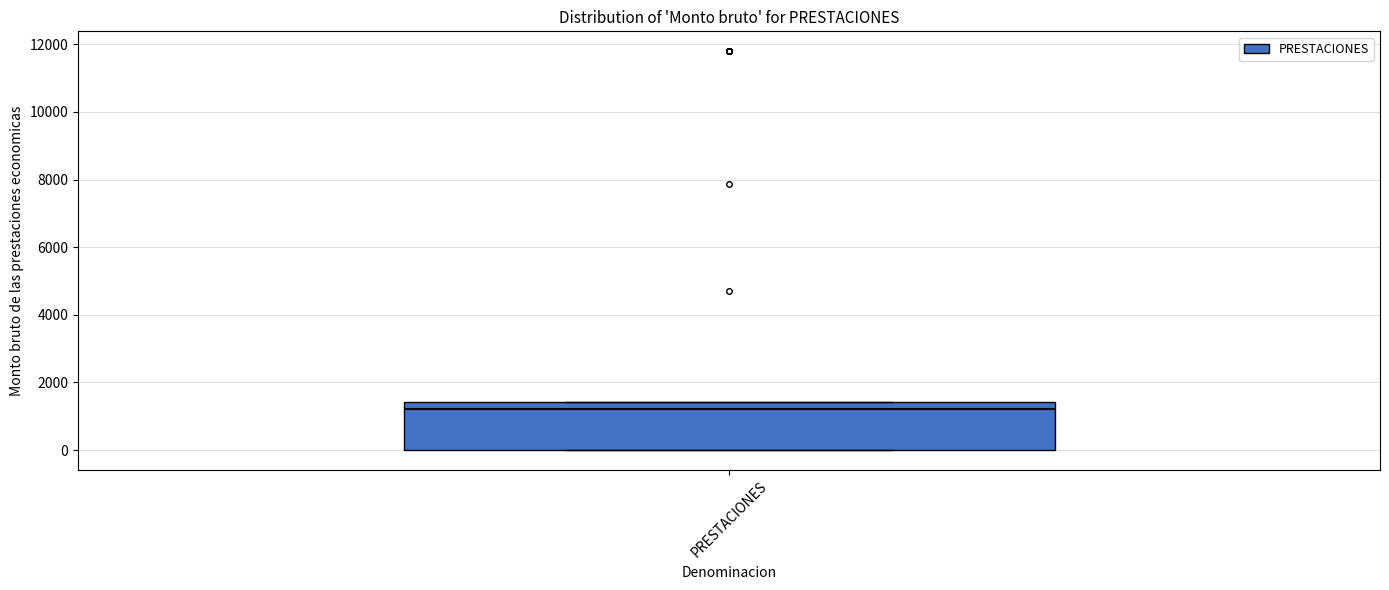

Transcribe this box plot: give where the median line is, the range the box spans, and where the two whiskers end, as read against the y-axis. The values are not printed on the chart, so give them approximately, as read against the axis.

median 1200, box 0 to 1400, whiskers 0 to 1400